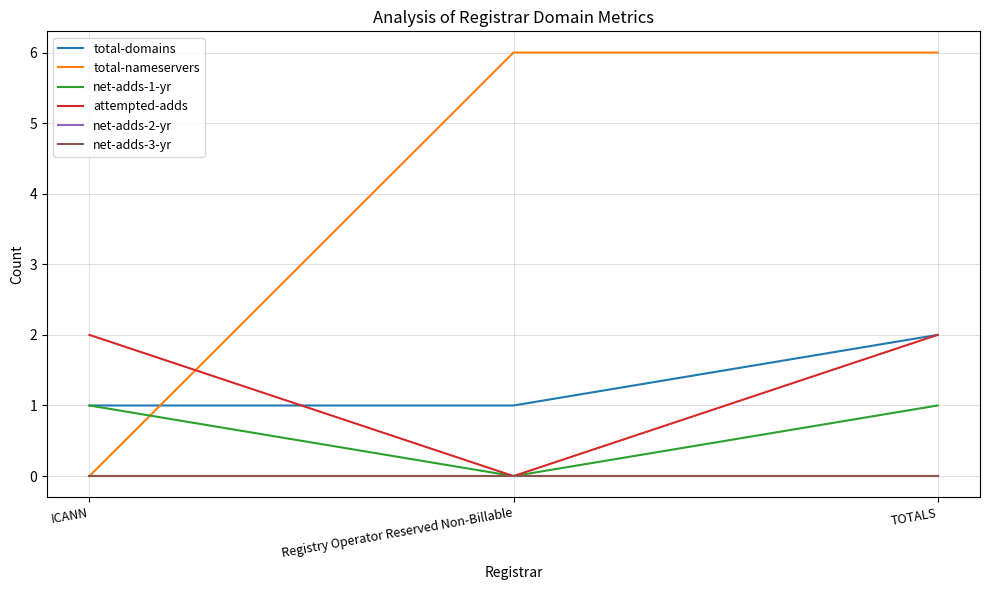

Does the chart display data point markers on the line(s)?

No